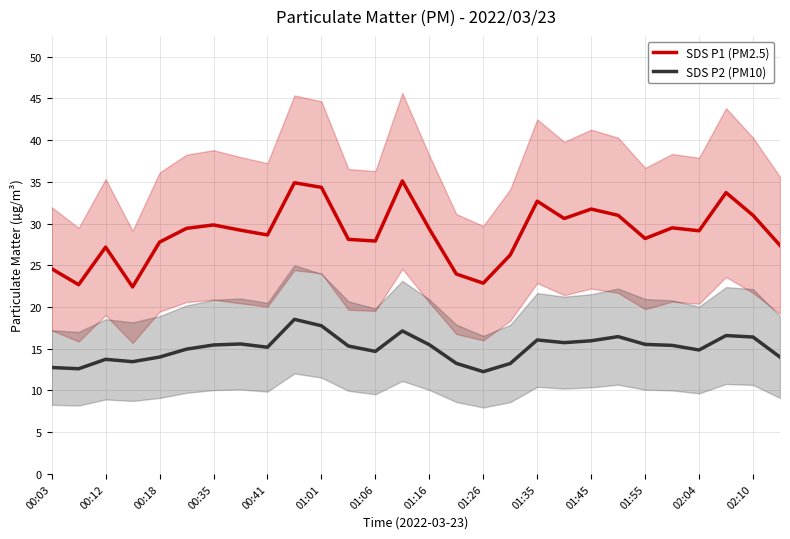

What is the highest value of the SDS P1 (PM2.5) series?

35.1